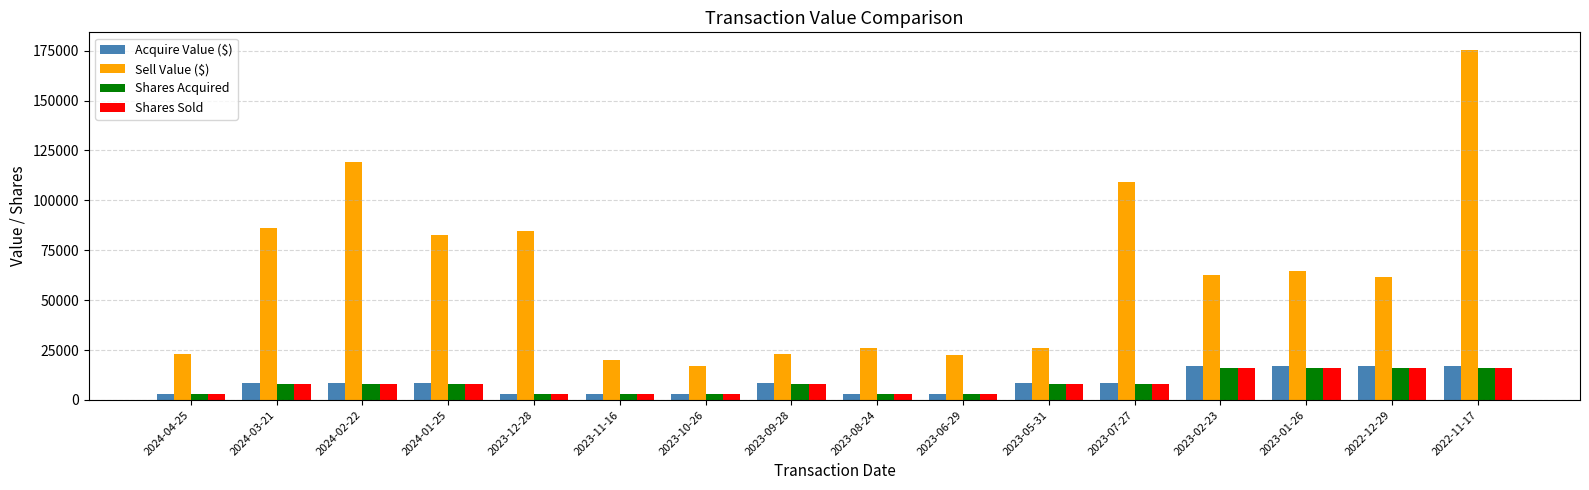

Is the value of Sell Value ($) at 2023-06-29 greater than the value of Shares Acquired at 2024-03-21?

Yes